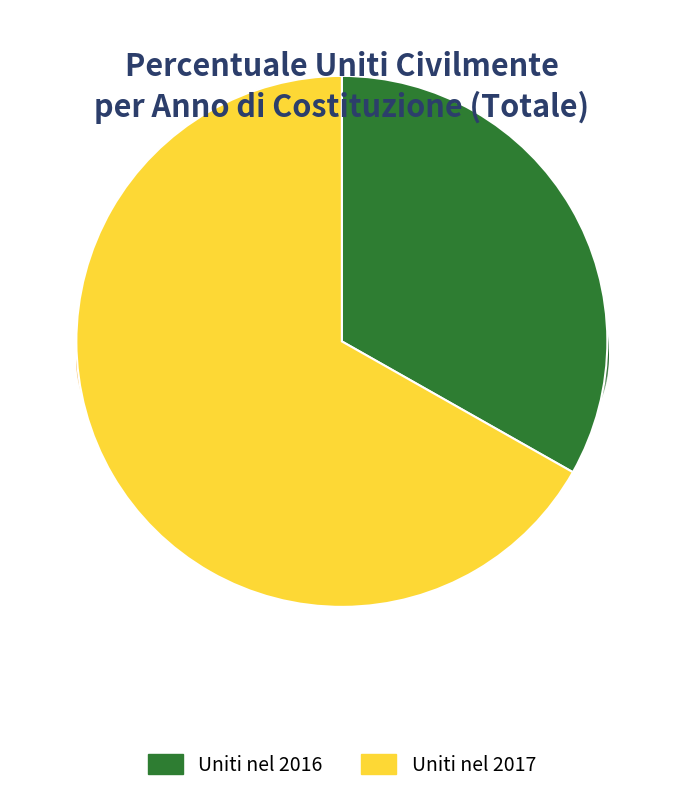

Does any single category account for the majority?

Yes